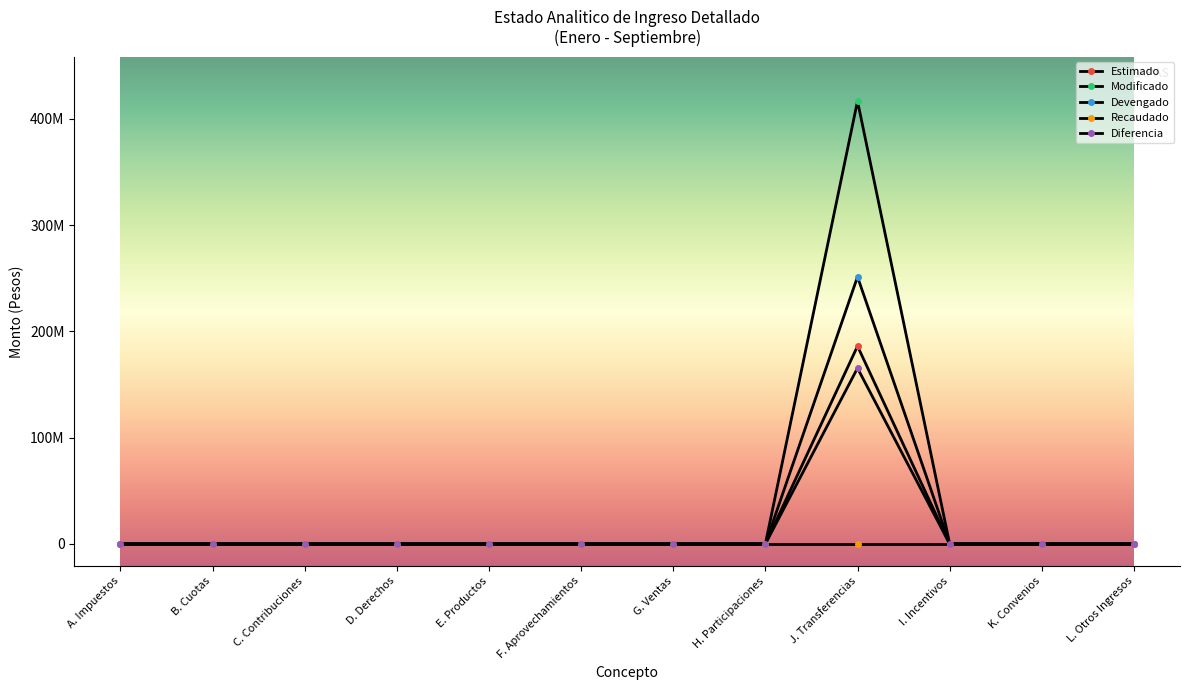

What is the label of the 10th point from the right?

C. Contribuciones